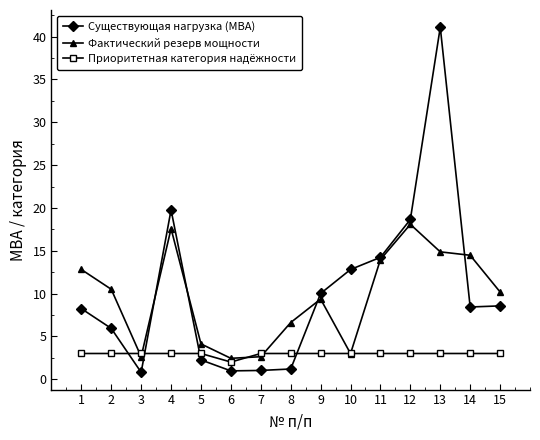

What is the difference between the maximum and minimum values in the Фактический резерв мощности series?

15.6